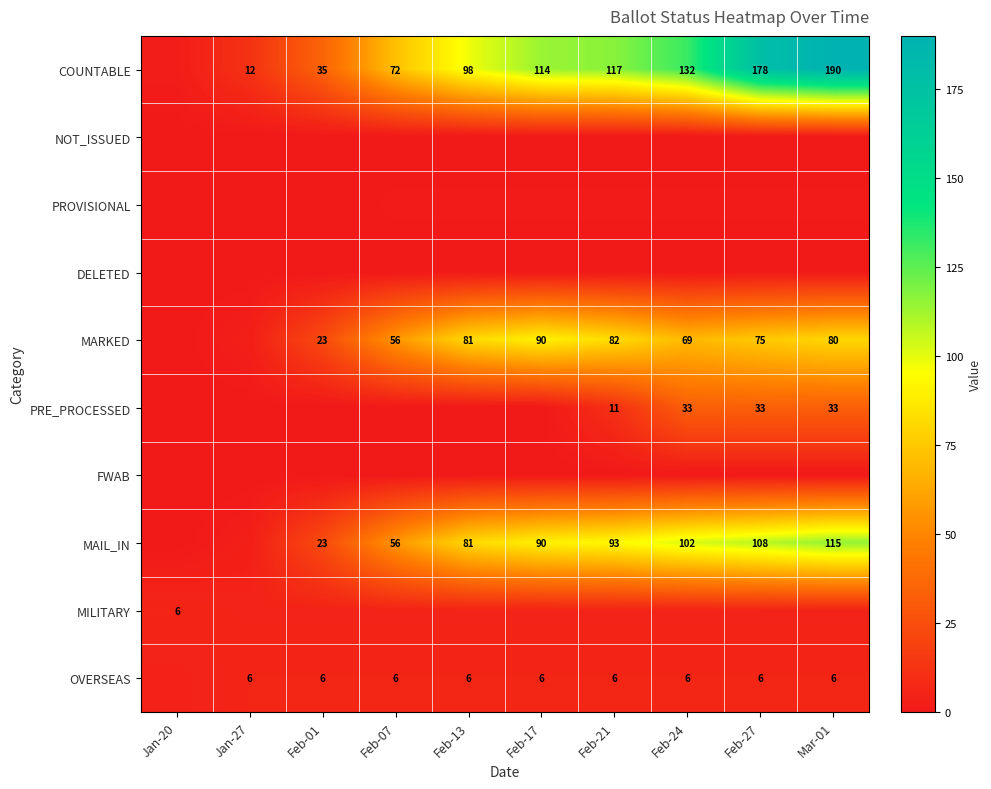

What is the difference between the highest and lowest values at Feb-13?

98